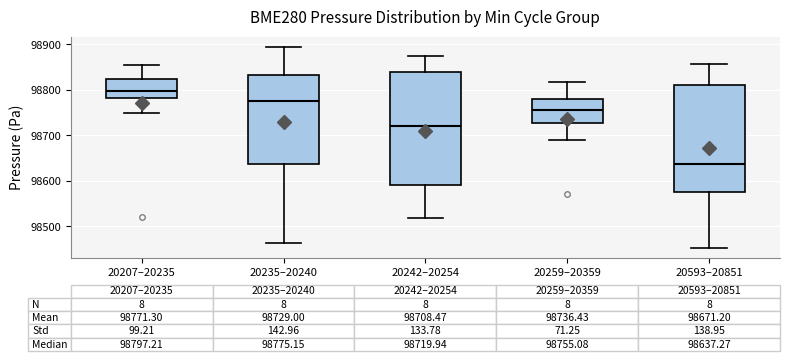

Comparing the boxes themselves (not the whiskers), which one is the tallest?

20242–20254